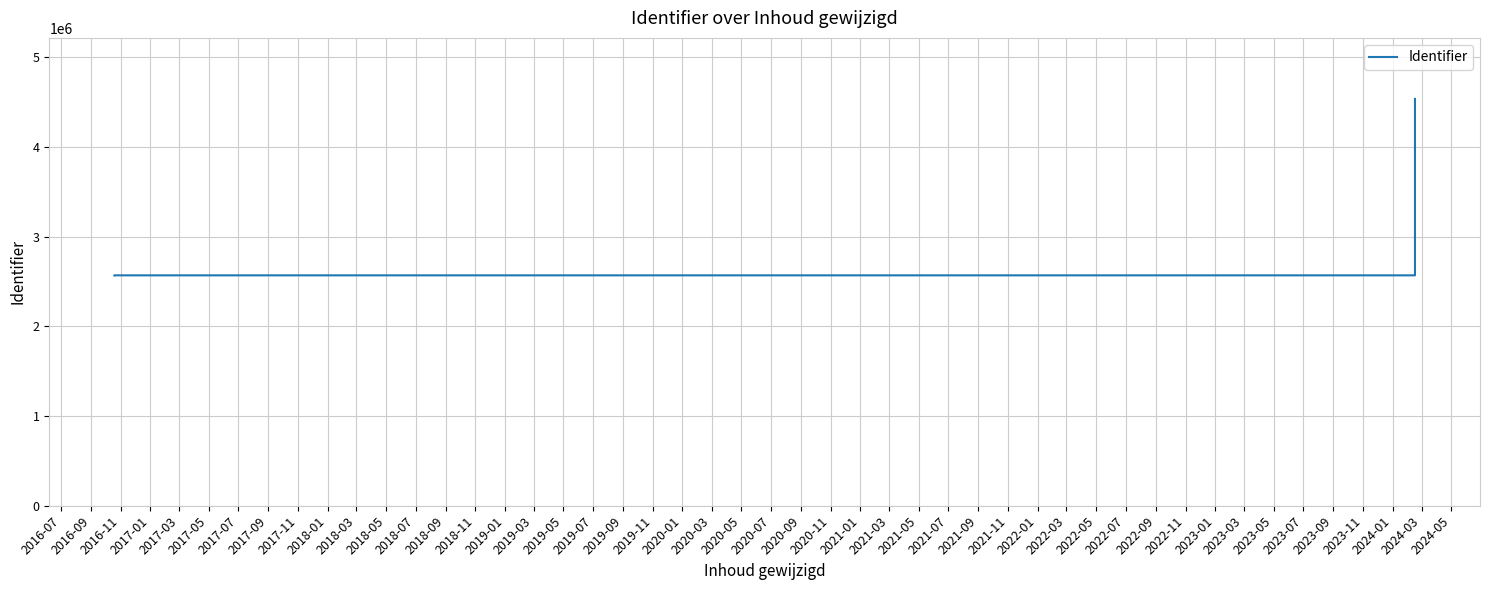

How many points are lower than both their immediate neighbors (excluding endpoints)?

1